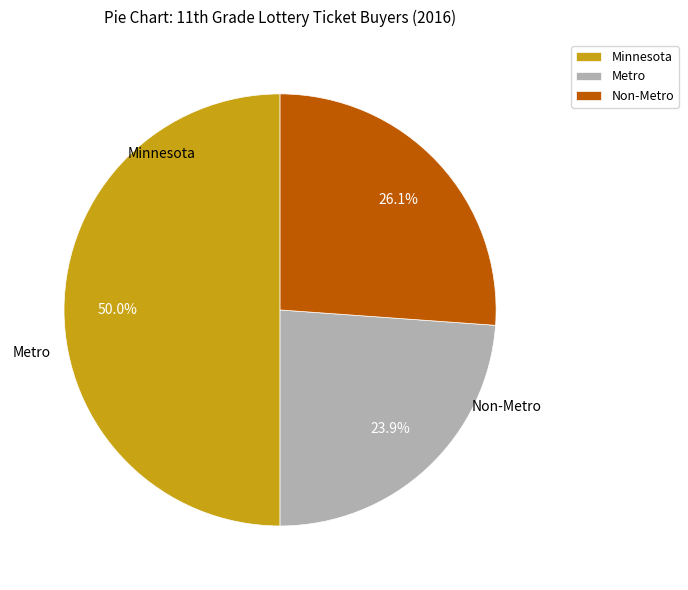

What portion of the pie excludes Minnesota?

50.0%